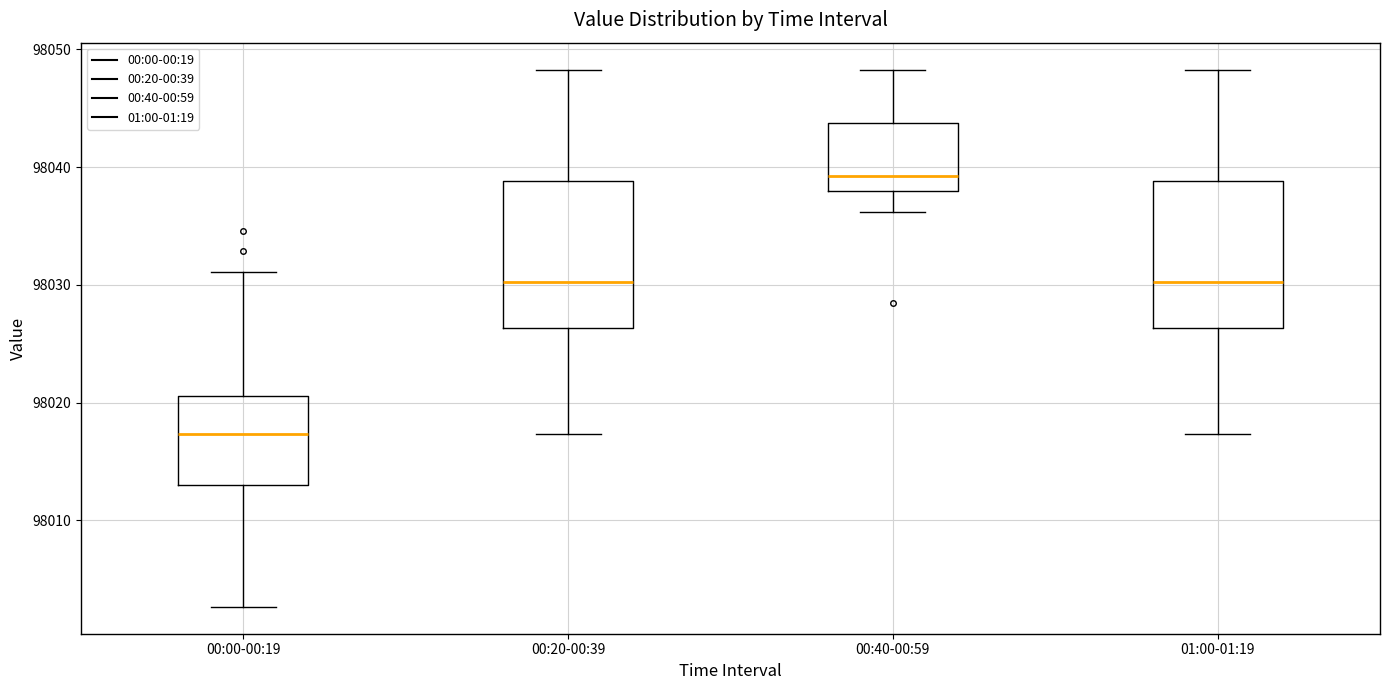

Reading left to right, read every box against the y-axis: the position of its median line, the range the box covers, and the ends of its whiskers. The values are not printed on the chart, so give them approximately, as read against the axis.

00:00-00:19: median 98017, box 98013 to 98021, whiskers 98003 to 98031
00:20-00:39: median 98030, box 98026 to 98039, whiskers 98017 to 98048
00:40-00:59: median 98039, box 98038 to 98044, whiskers 98036 to 98048
01:00-01:19: median 98030, box 98026 to 98039, whiskers 98017 to 98048